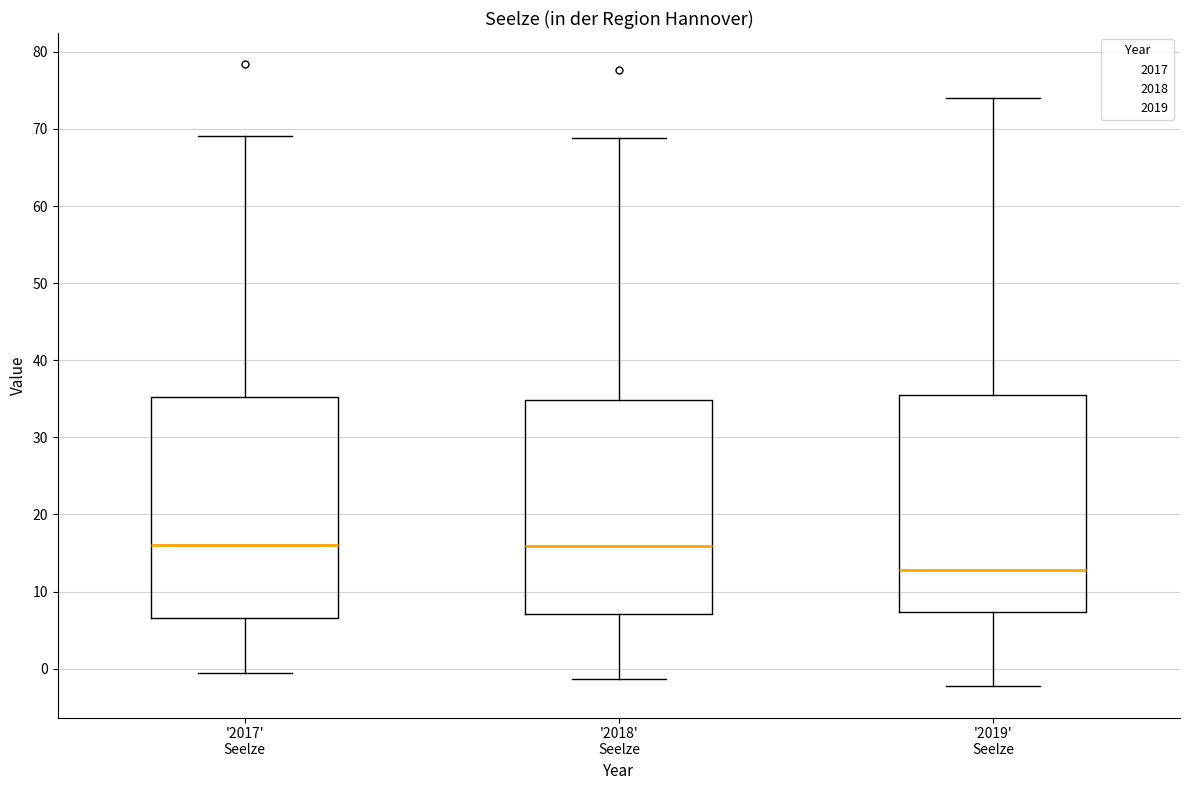

Where does the lower whisker of the box for '2018' Seelze end on the y-axis? The values are not printed on the chart, so give them approximately, as read against the axis.

-1